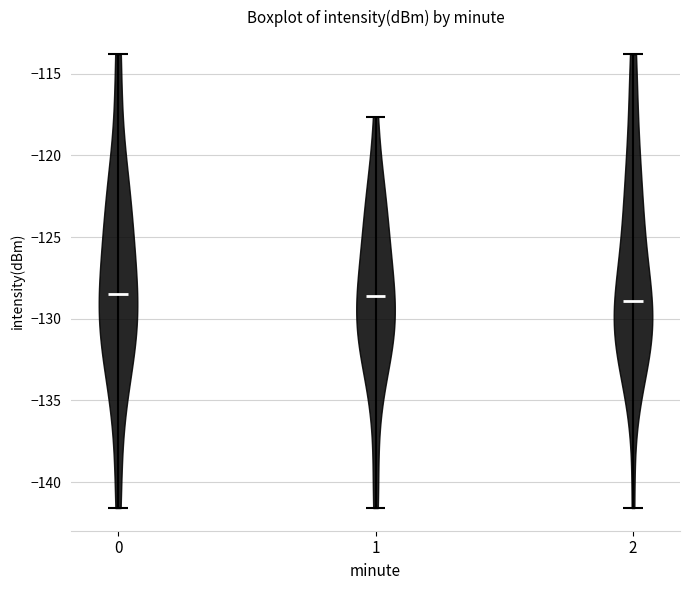

What is the highest point the violin at x = 1 reaches on the y-axis? The values are not printed on the chart, so give them approximately, as read against the axis.

-117.5